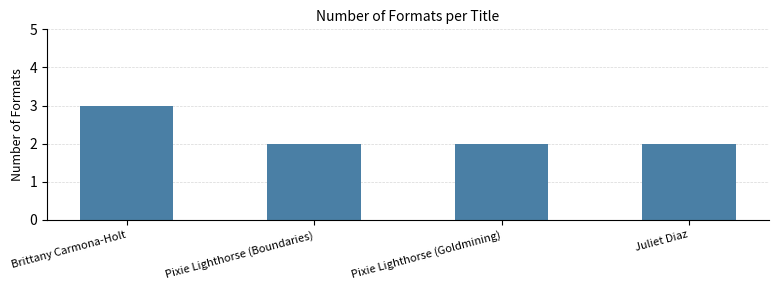

Count the number of data series in this chart.

1